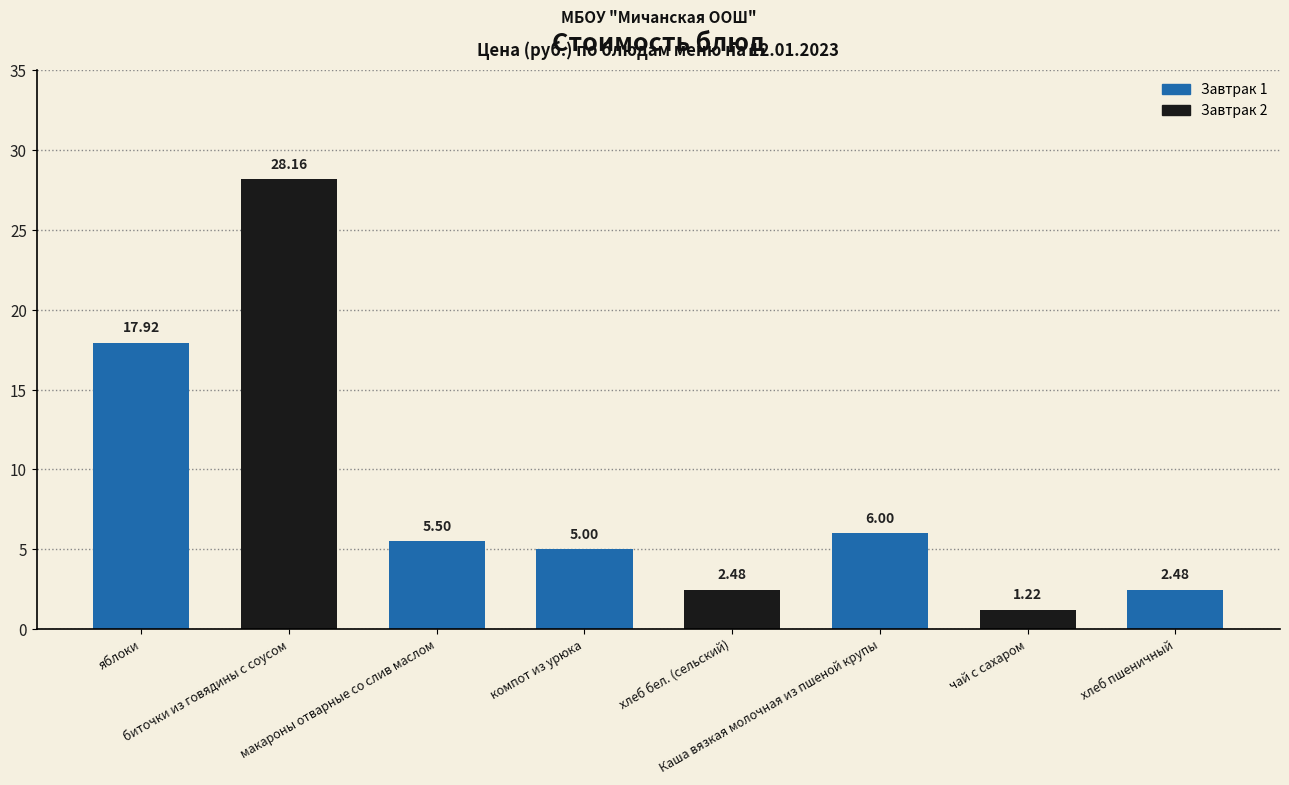

Where is the data nearest to the value 14?

яблоки